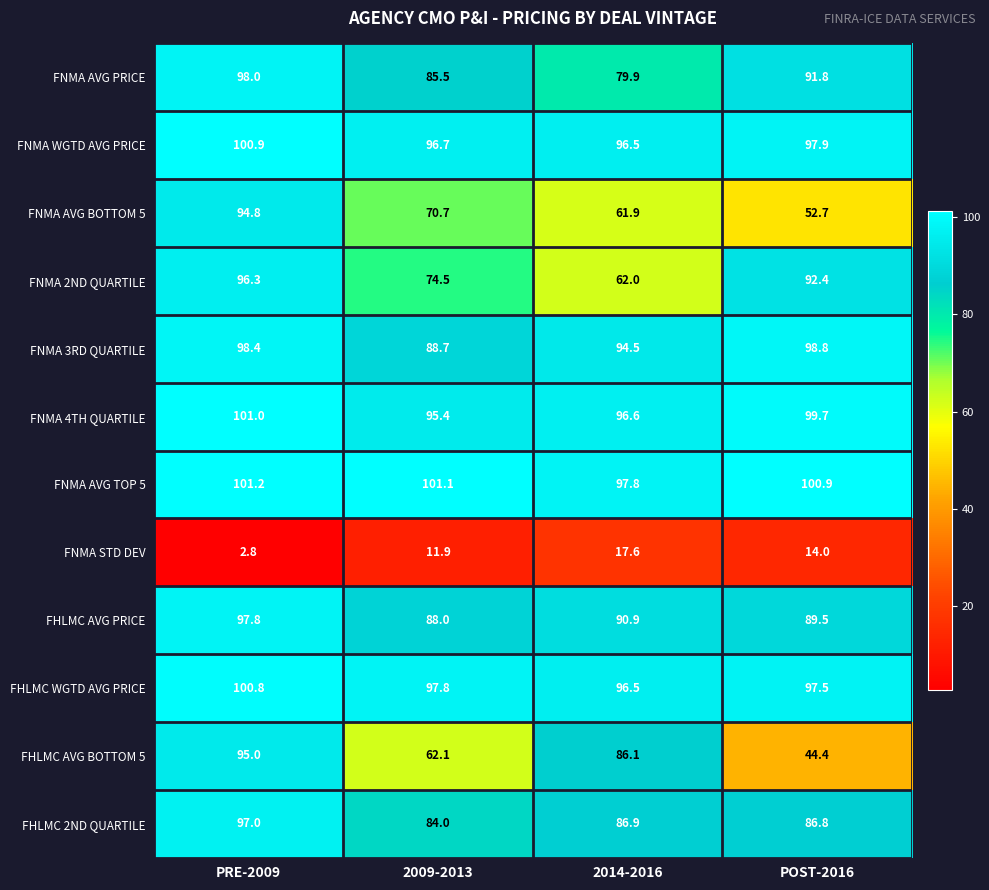

What is the average value of the FNMA WGTD AVG PRICE series?

98.0